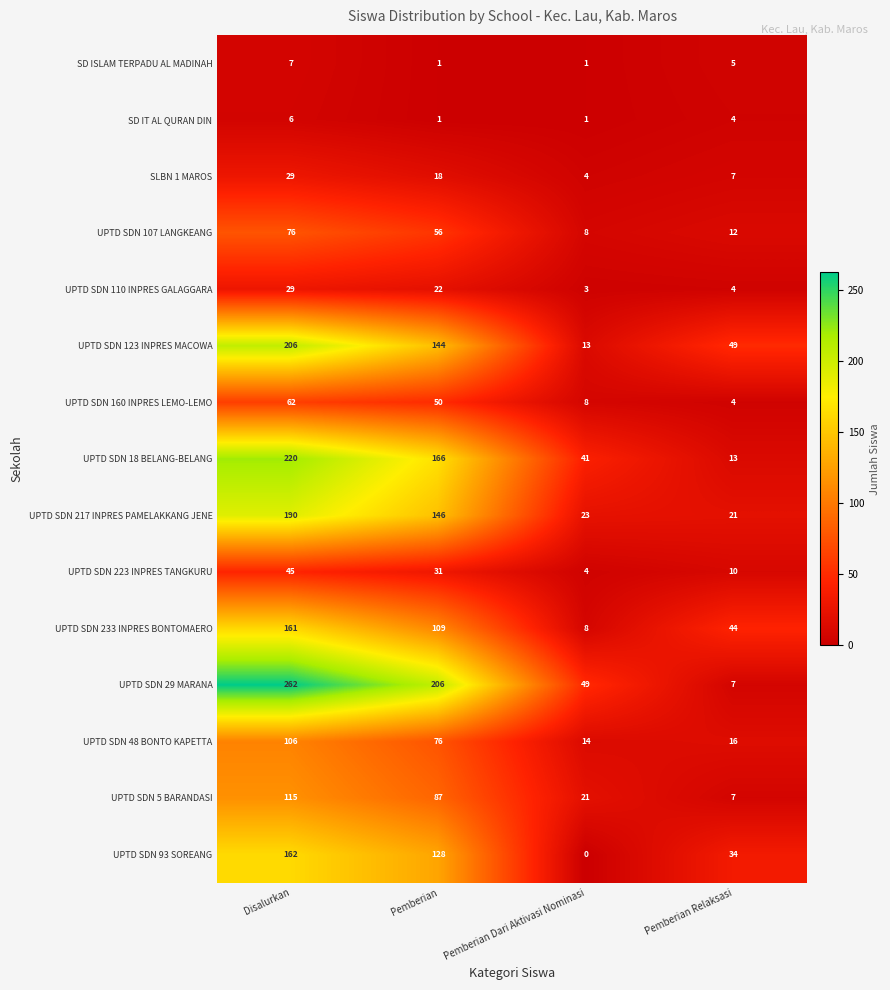

What is the greatest value displayed?

262